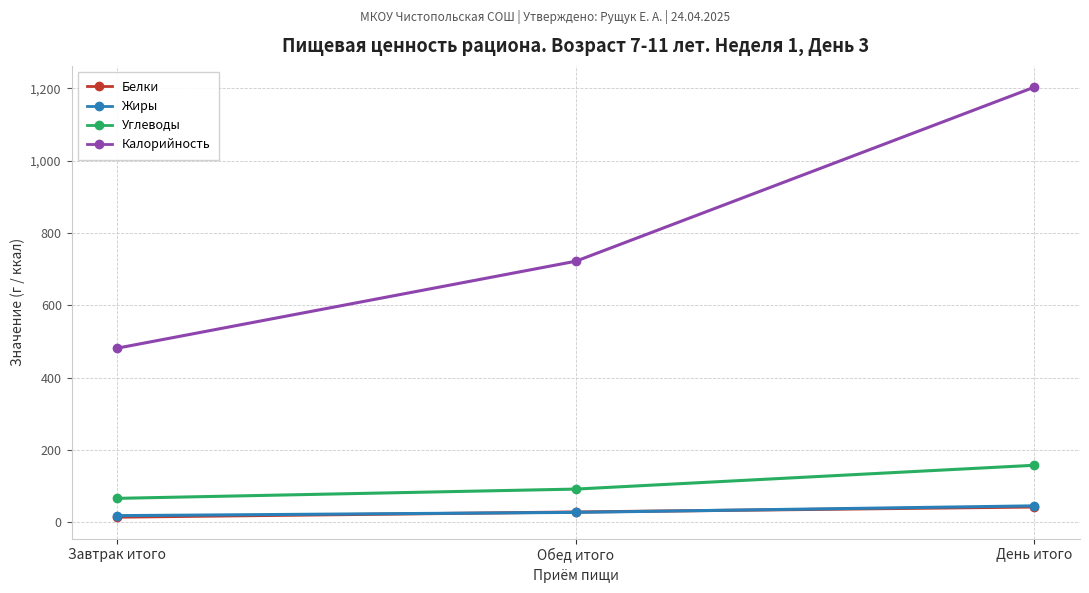

At which category is the sum across all series the highest?

День итого